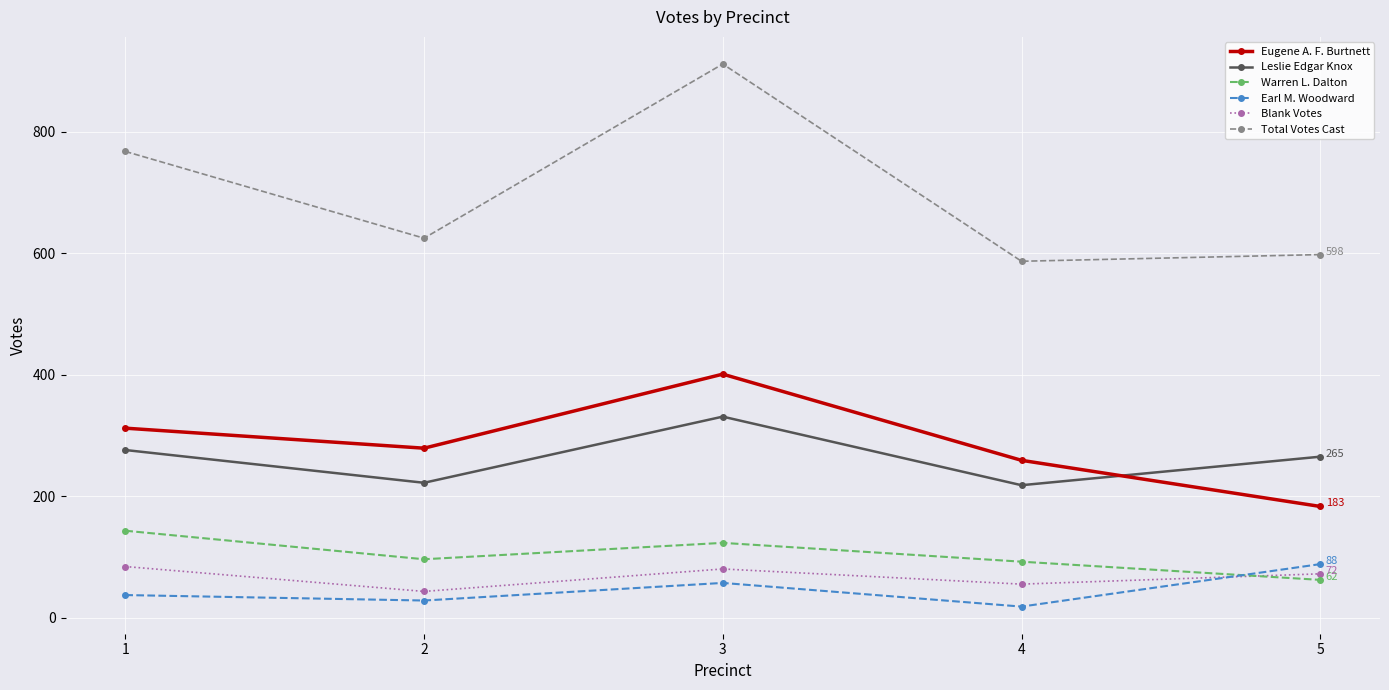

Which label corresponds to the largest value in the chart?

3